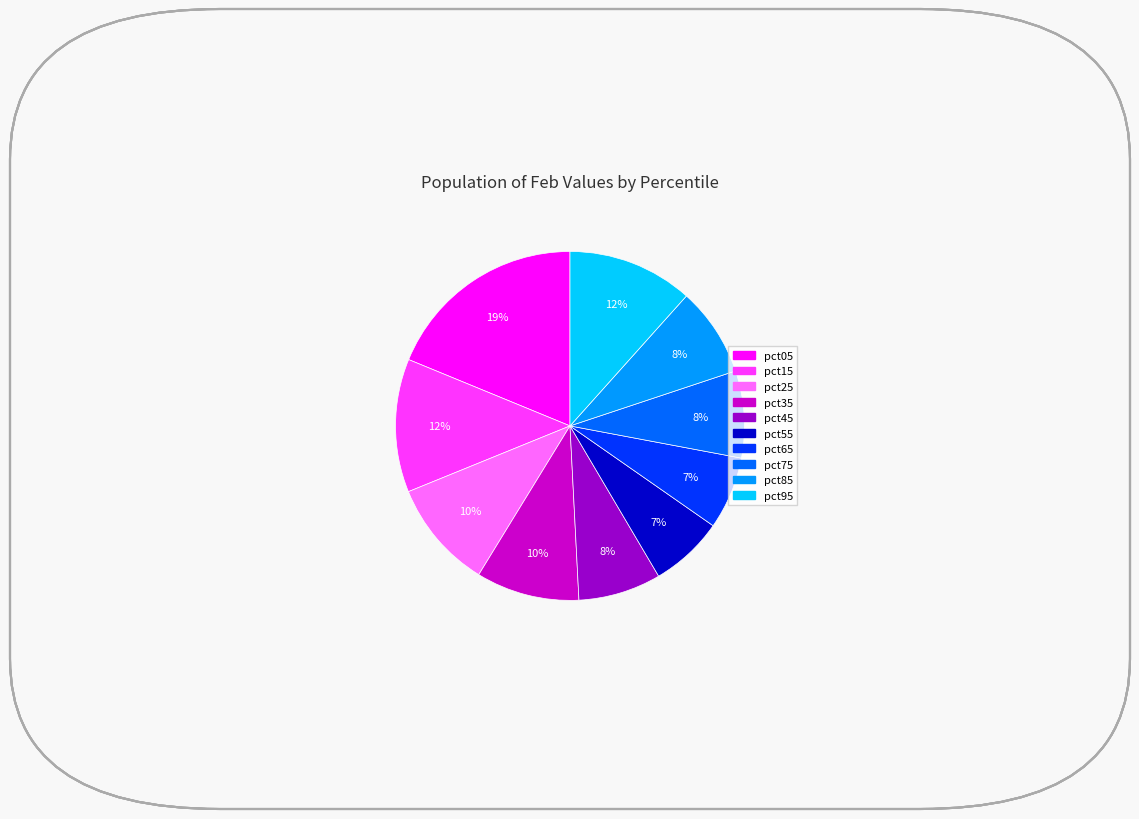

Does pct05 account for over 50% of the chart?

No